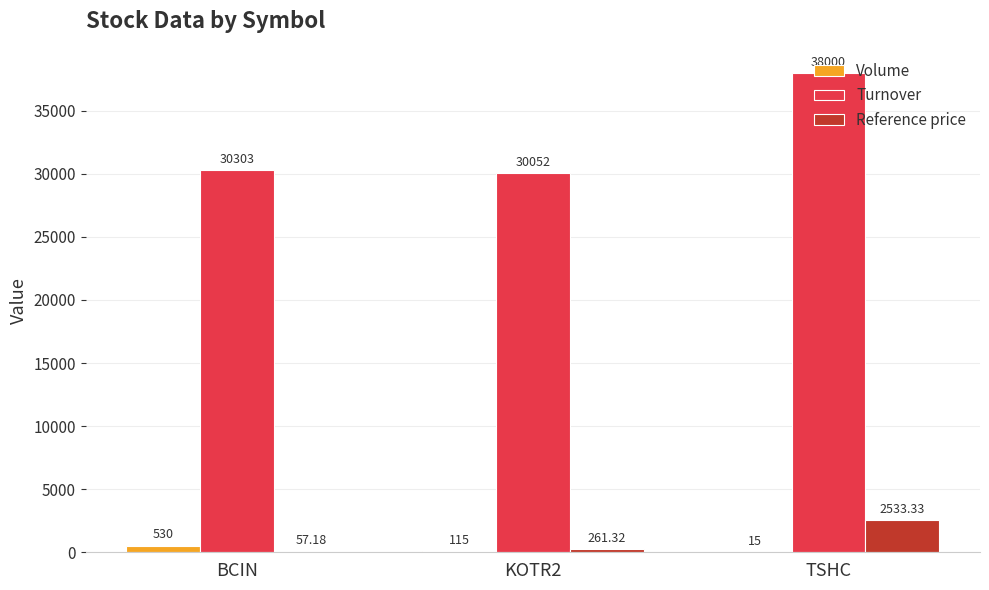

Count the number of categories in the chart.

3